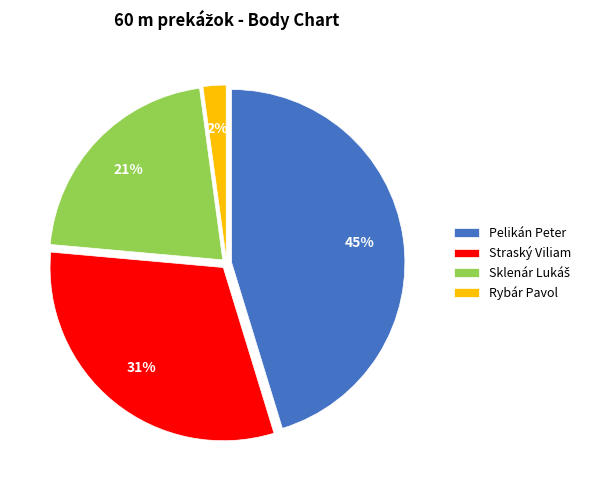

Is the sum of Straský Viliam and Pelikán Peter greater than half?

Yes